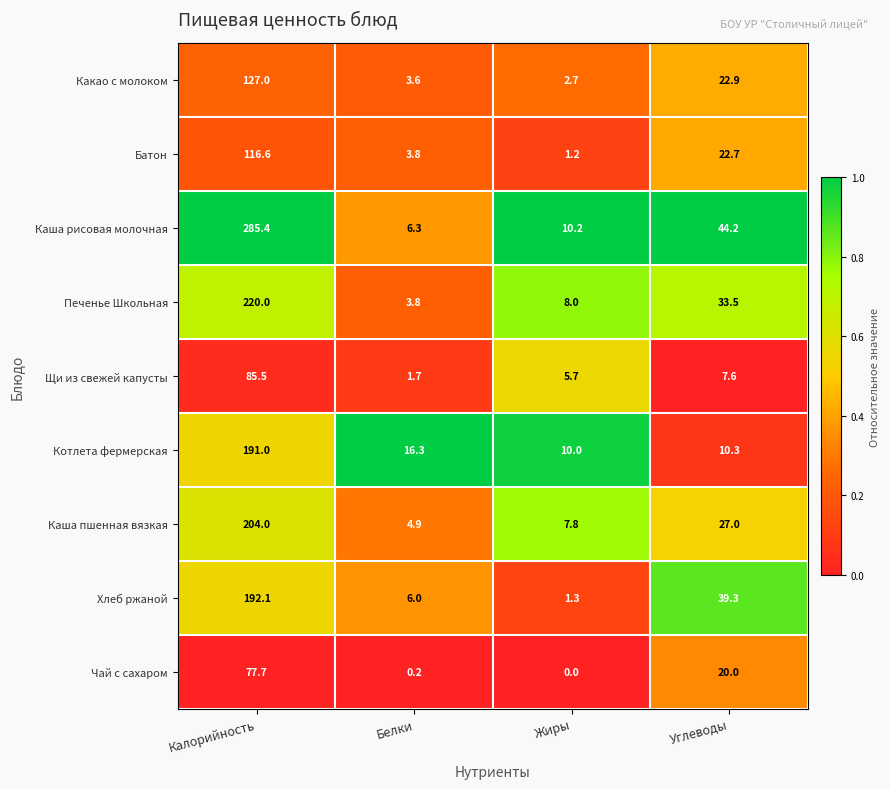

Rank the series at Жиры from highest to lowest value.

Каша рисовая молочная, Котлета фермерская, Печенье Школьная, Каша пшенная вязкая, Щи из свежей капусты, Какао с молоком, Хлеб ржаной, Батон, Чай с сахаром